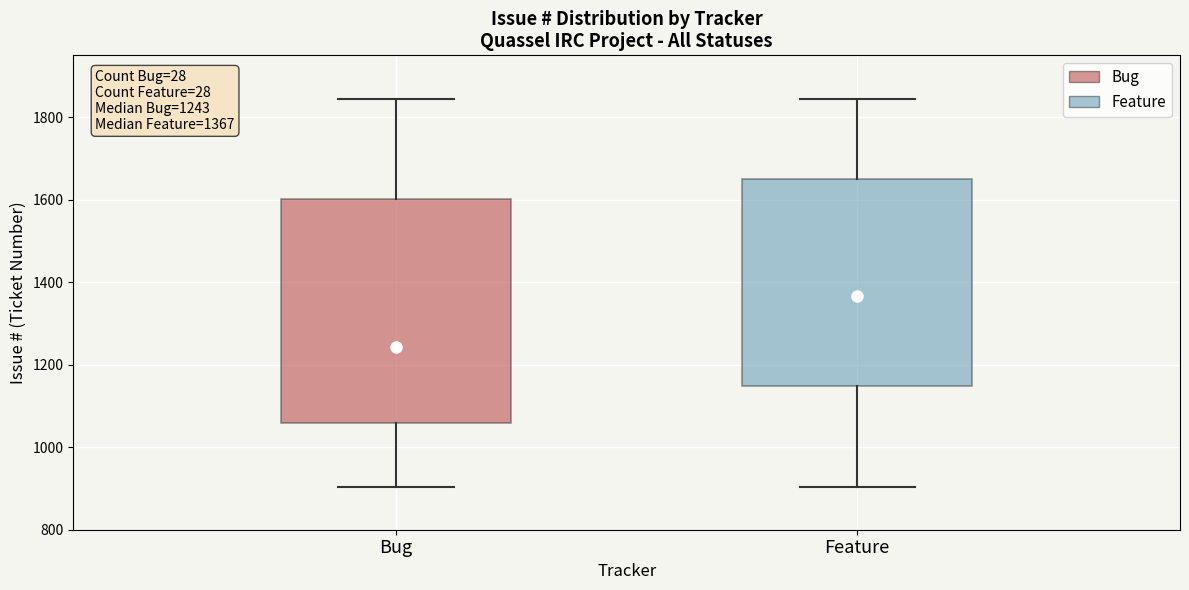

Which box is the tallest, from its lower edge to its upper edge?

Bug